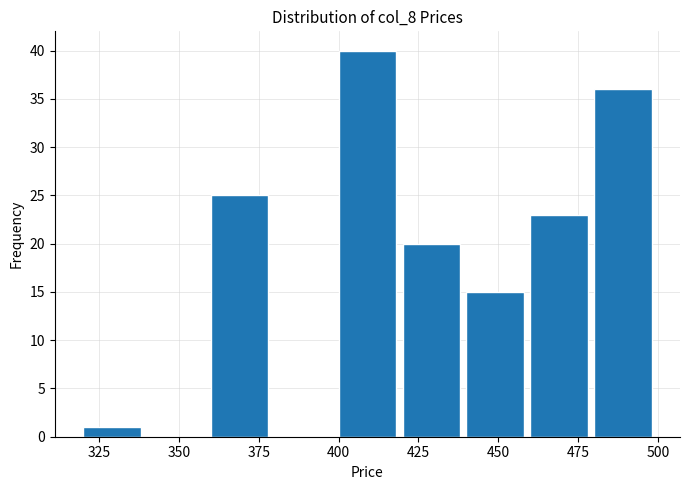

Which range on the x-axis has the tallest bar?

400 to 420